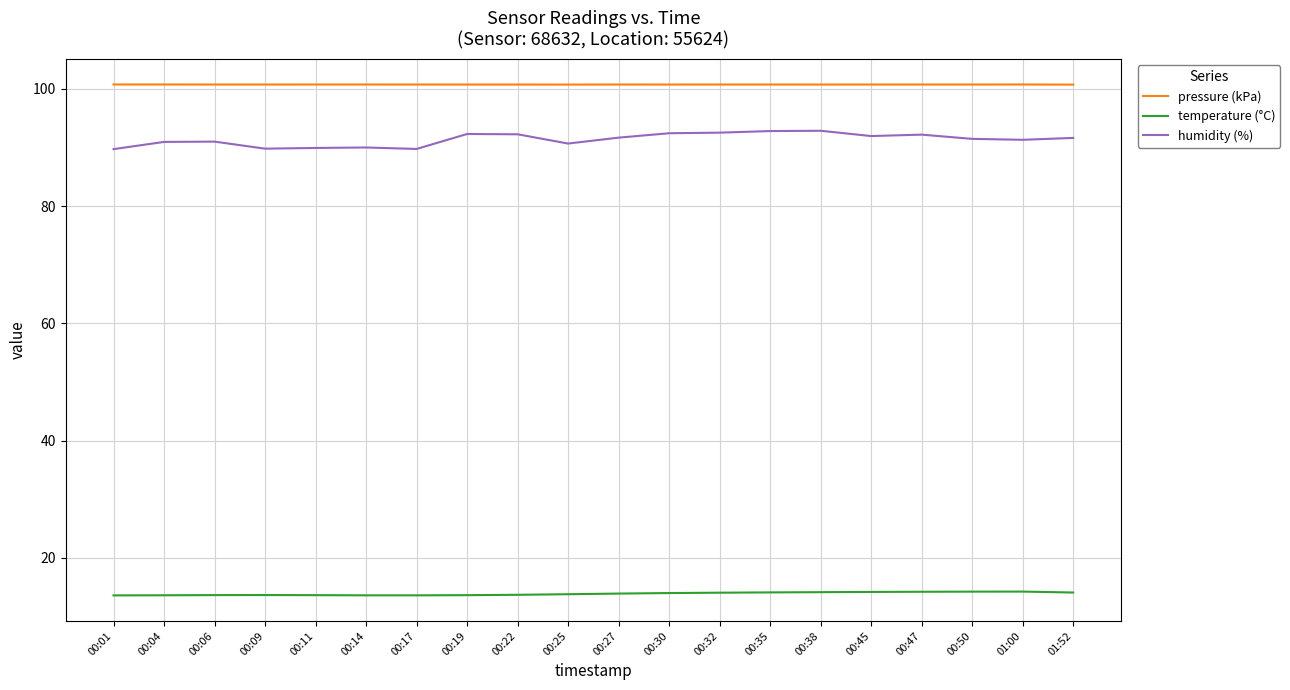

What is the total value across all series at 00:30?

207.2